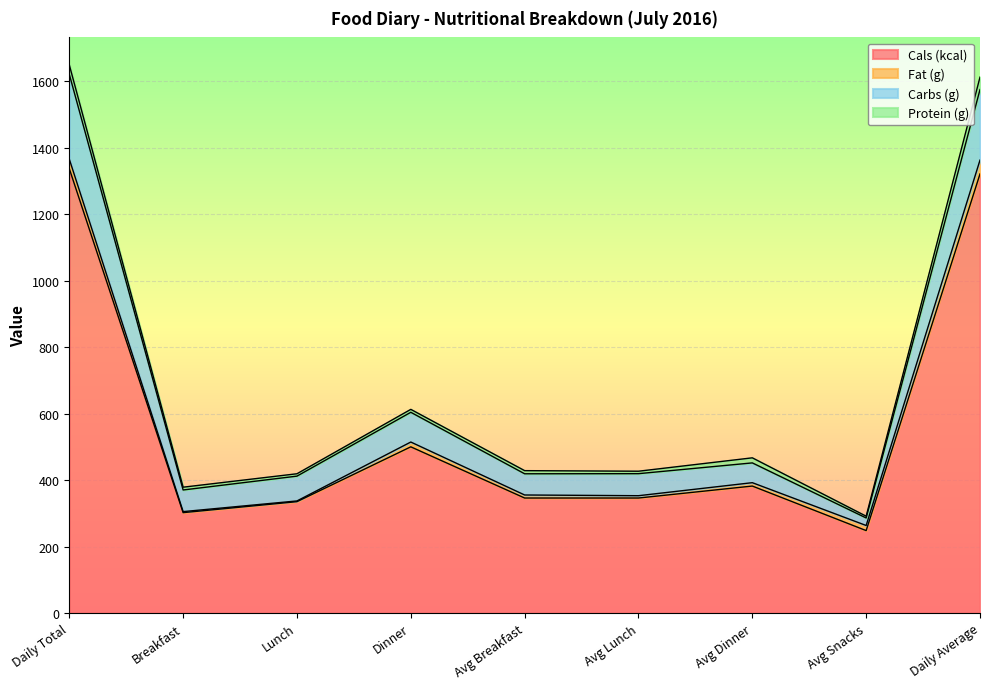

True or false: Cals (kcal) has a value of 346.0 at Avg Lunch.

True